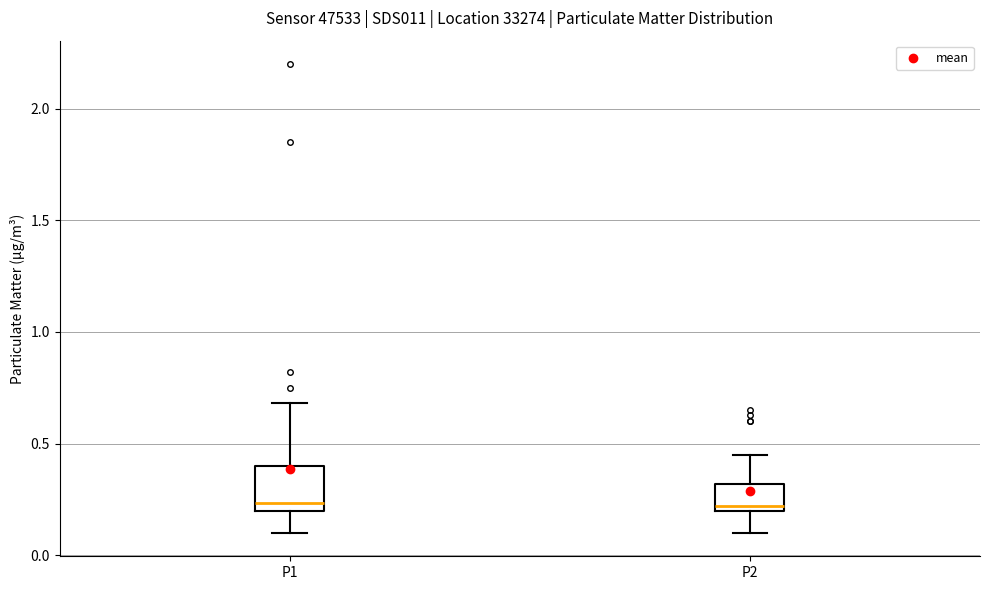

Where does the upper whisker of the box for P1 end on the y-axis? The values are not printed on the chart, so give them approximately, as read against the axis.

0.70